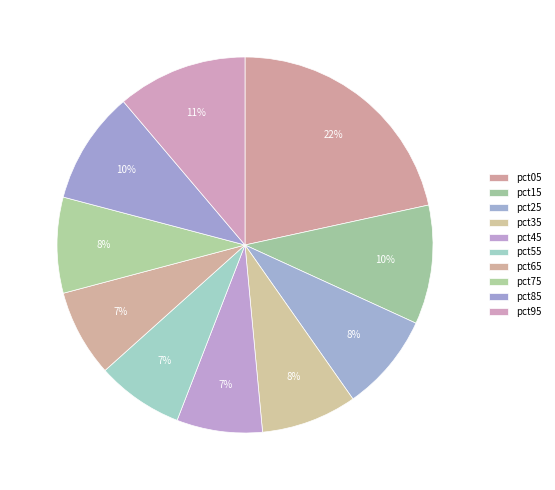

What percentage do pct25 and pct55 together represent?

15.9%